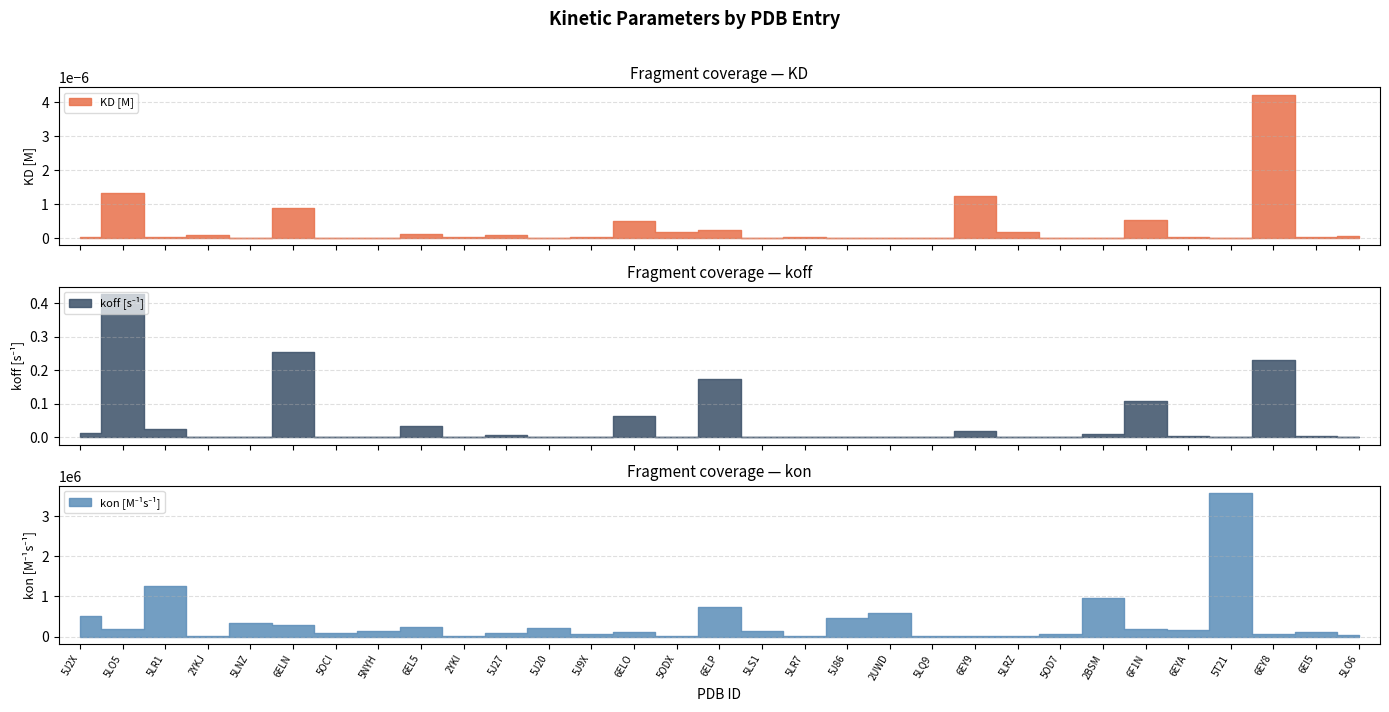

What is the approximate value of kon [M-1s-1] at 6EY8?

54800.0